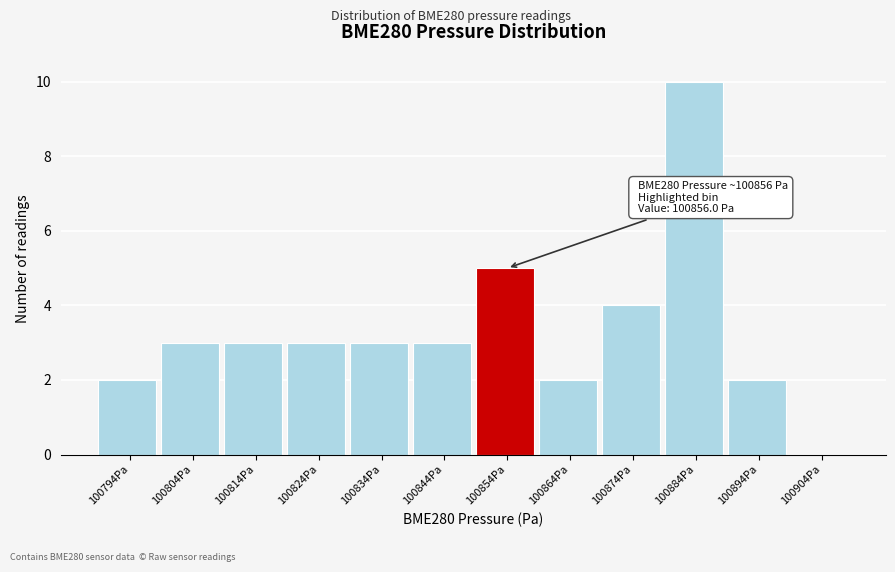

Reading right to left, list all the values displayed in this chart.

100904Pa=0	100894Pa=2	100884Pa=10	100874Pa=4	100864Pa=2	100854Pa=5	100844Pa=3	100834Pa=3	100824Pa=3	100814Pa=3	100804Pa=3	100794Pa=2